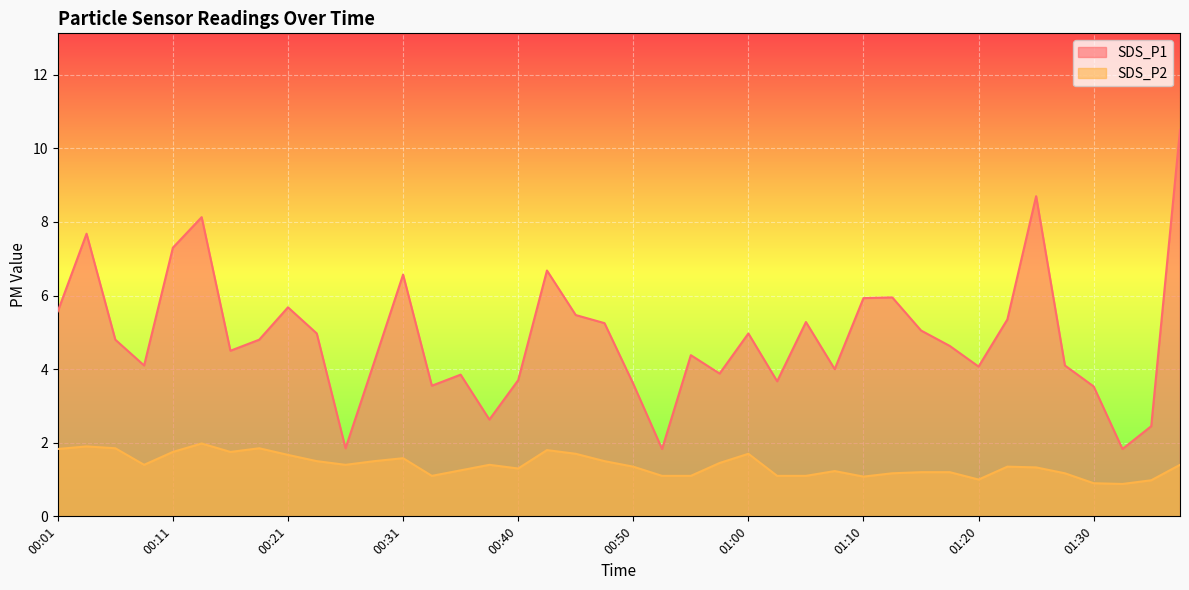

What is the difference between the maximum and second lowest values in the SDS_P2 series?

1.1